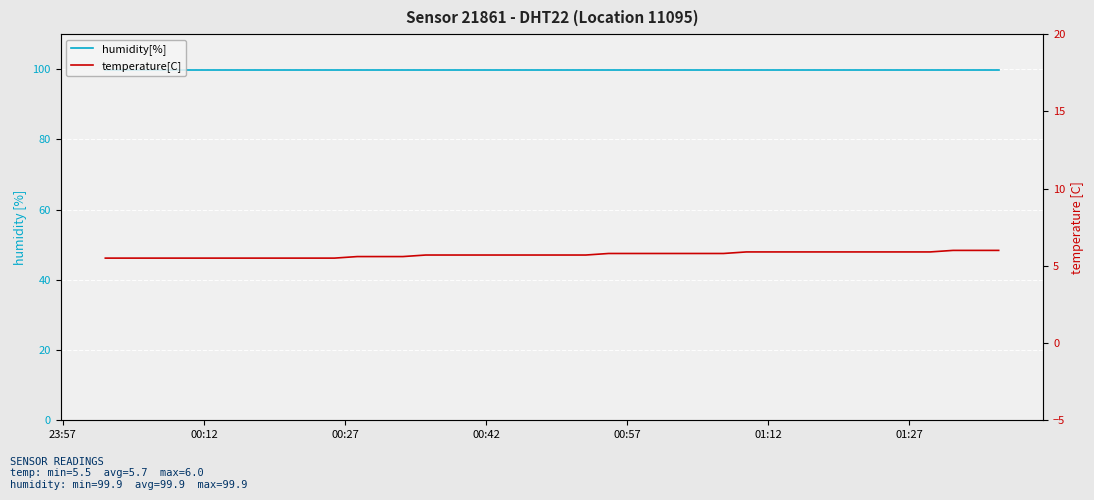

What is the difference between the second highest and second lowest values in the temperature[C] series?

0.5